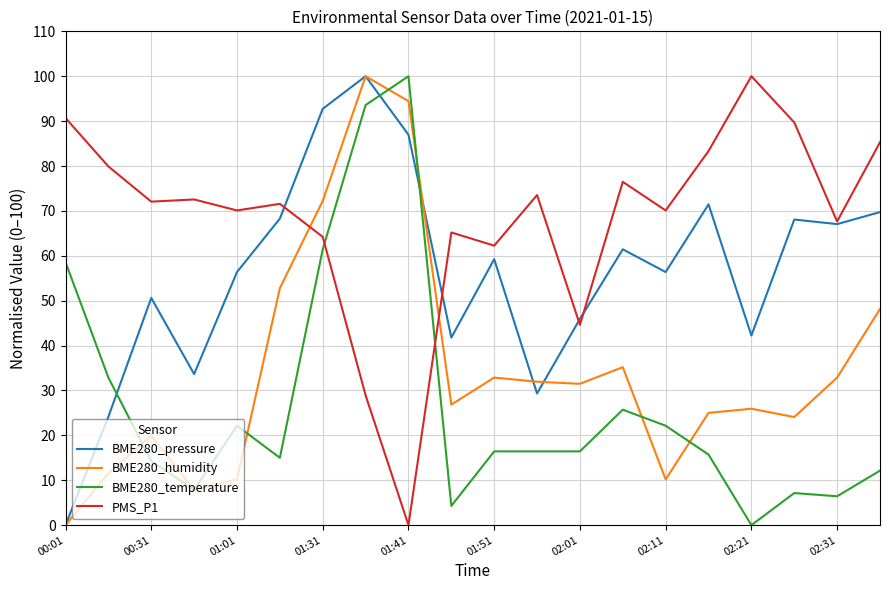

Which series has the largest total across all categories?

PMS_P1